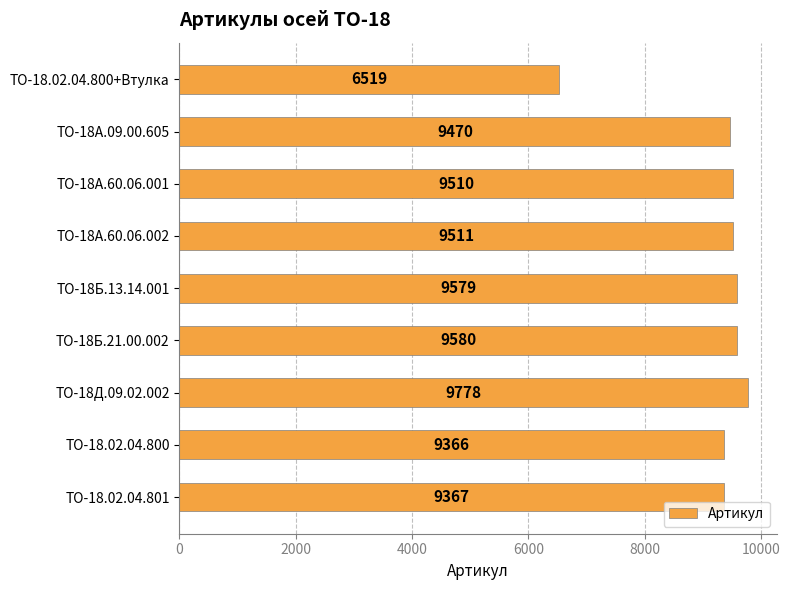

Reading top to bottom, extract all data points from this chart.

6519	9470	9510	9511	9579	9580	9778	9366	9367